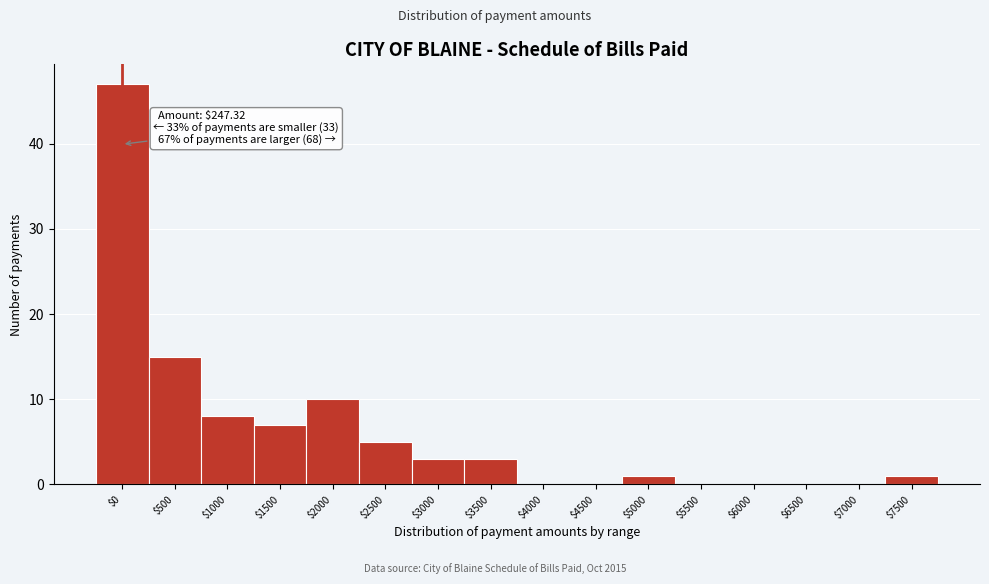

Is it true that the value at $7500 is 1?

True